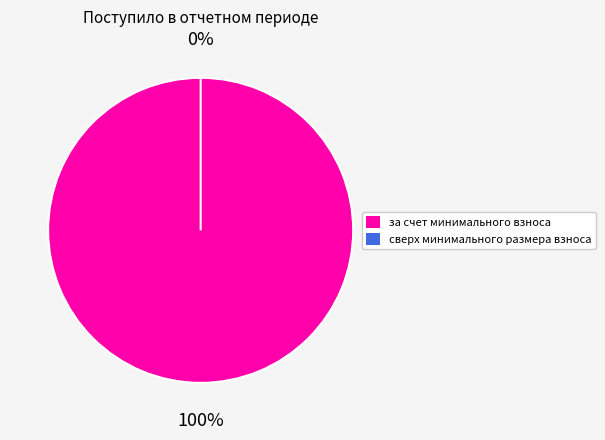

To the nearest percent, what is the difference between the за счет минимального взноса and сверх минимального размера взноса slice percentages?

100%